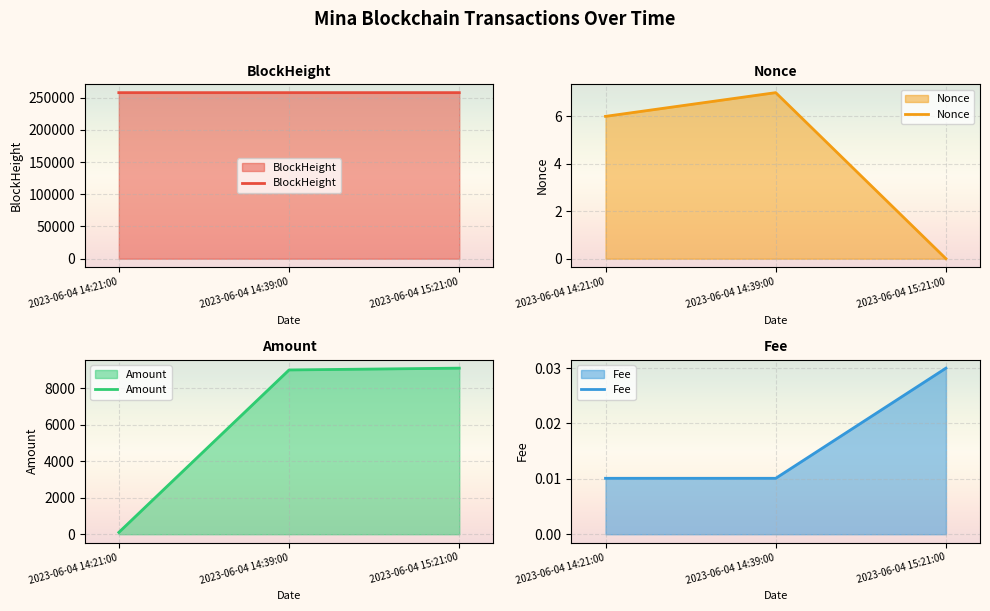

At how many categories does at least one series exceed 183889?

3